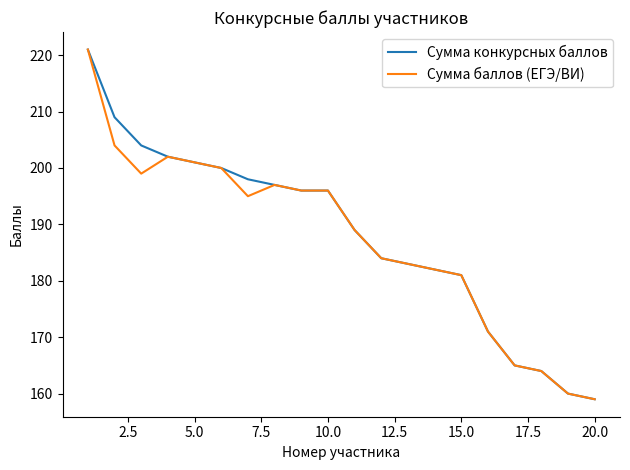

What is the minimum value for Сумма баллов (ЕГЭ/ВИ)?

159